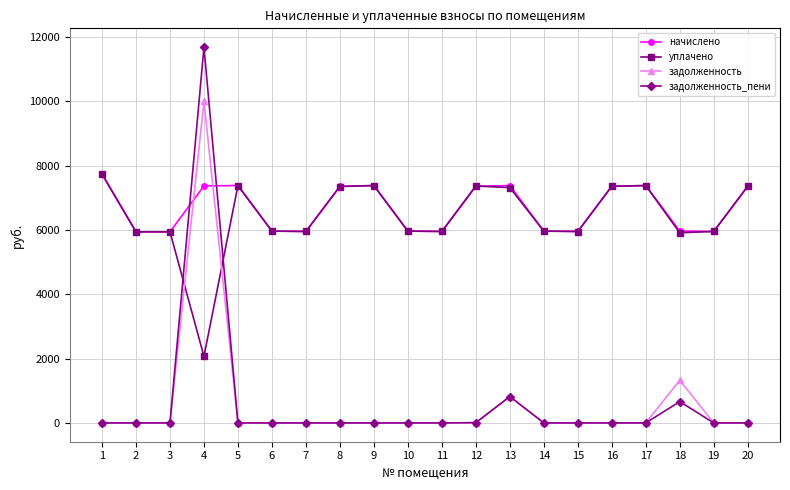

After their last crossing, which series has the higher values: уплачено or задолженность?

уплачено